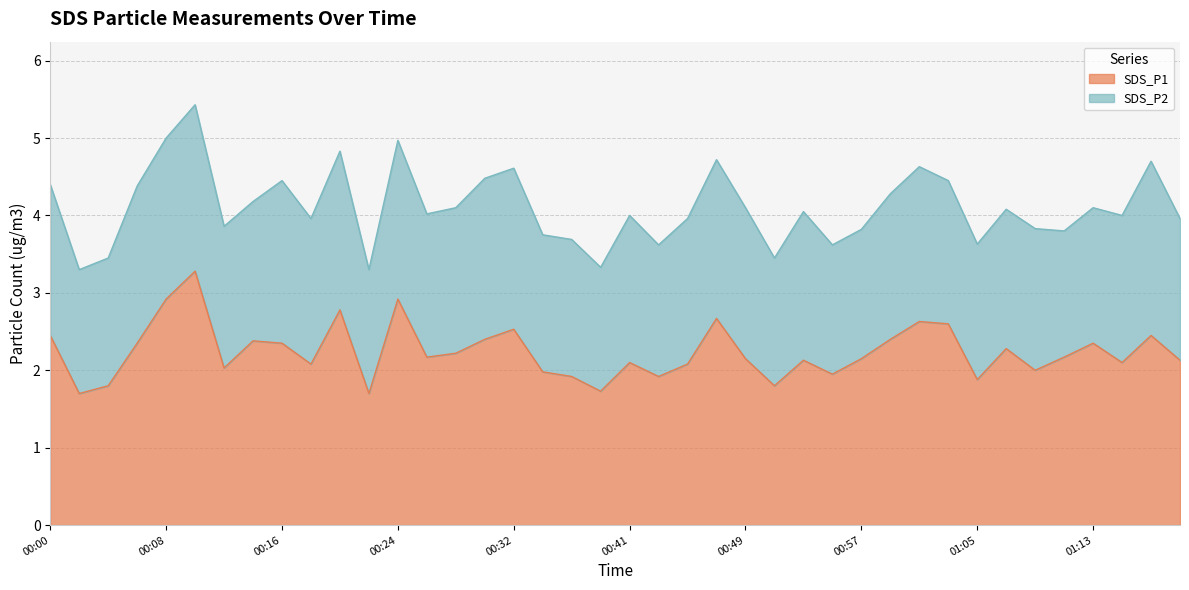

What is the label of the 26th point from the left?

00:51